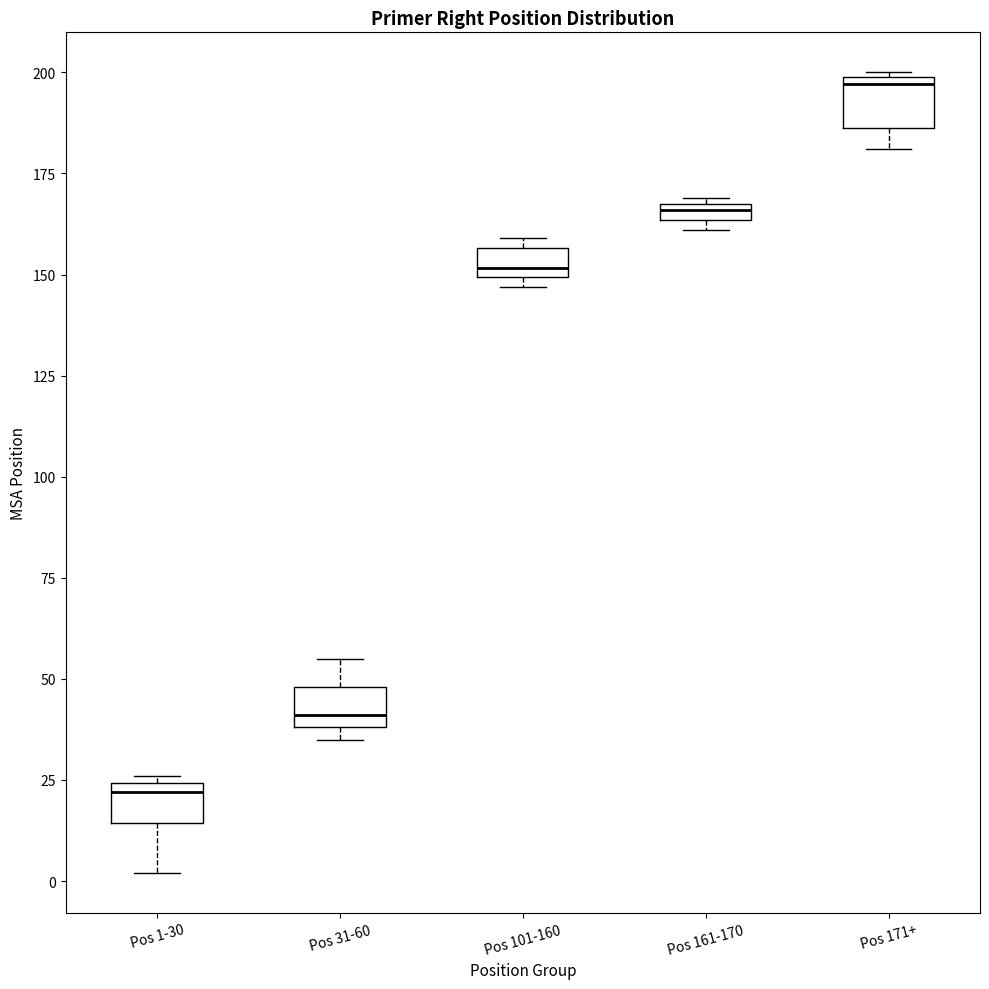

Which box's median line is the highest?

Pos 171+